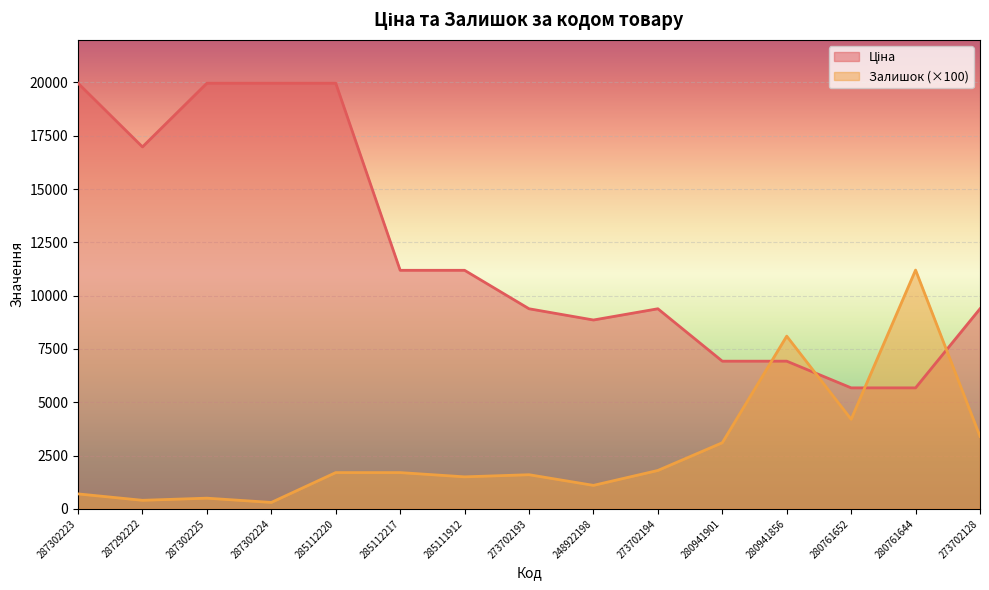

Reading left to right, list all the values displayed in this chart.

Ціна: 287302223=19964.2	287292222=16976.3	287302225=19964.2	287302224=19964.2	285112220=19964.2	285112217=11188.2	285111912=11188.2	273702193=9384.0	248922198=8856.7	273702194=9384.0	280941901=6925.7	280941856=6925.7	280761652=5673.8	280761644=5673.8	273702128=9384.0
Залишок: 287302223=700.0	287292222=400.0	287302225=500.0	287302224=300.0	285112220=1700.0	285112217=1700.0	285111912=1500.0	273702193=1600.0	248922198=1100.0	273702194=1800.0	280941901=3100.0	280941856=8100.0	280761652=4200.0	280761644=11200.0	273702128=3400.0